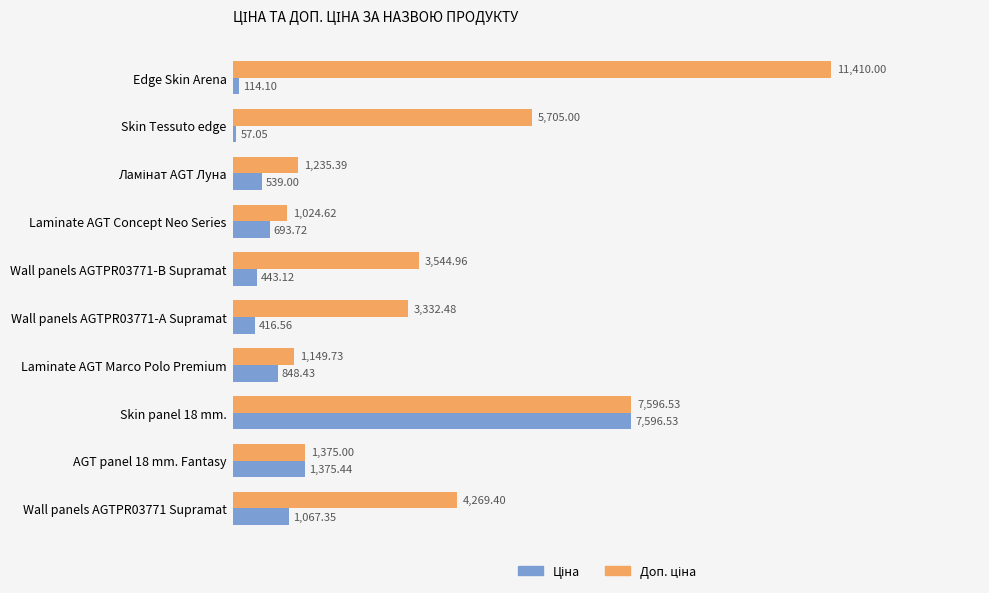

Which category has the highest value across all series?

Edge Skin Arena